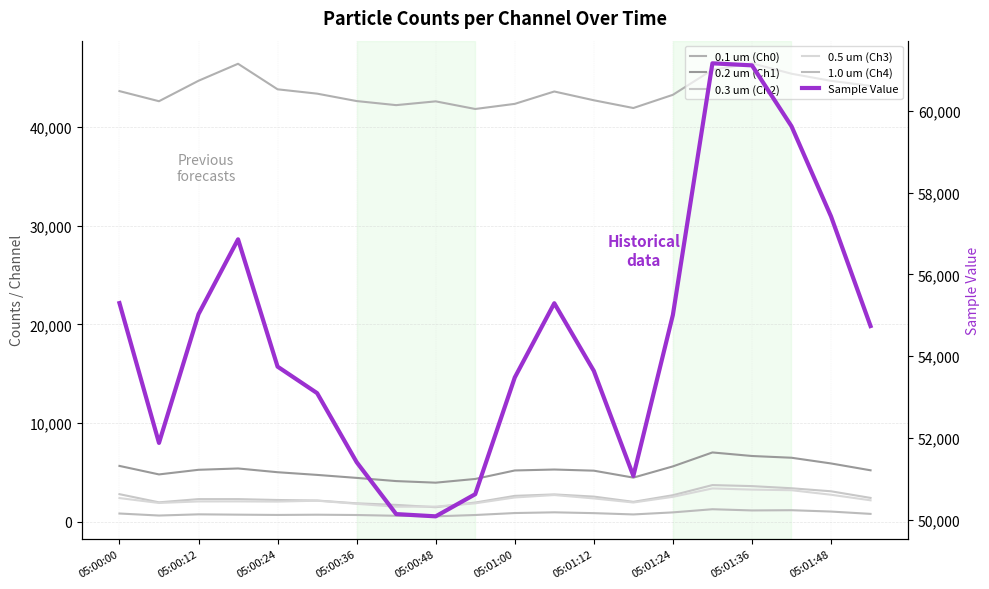

What position from the right is 05:01:00?

10